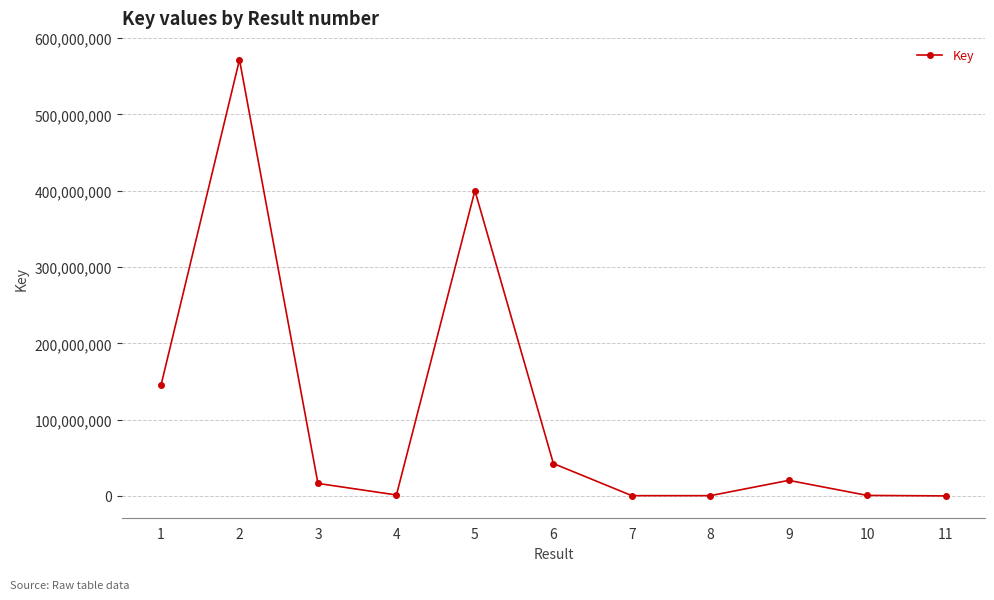

Where is the first local minimum?

4